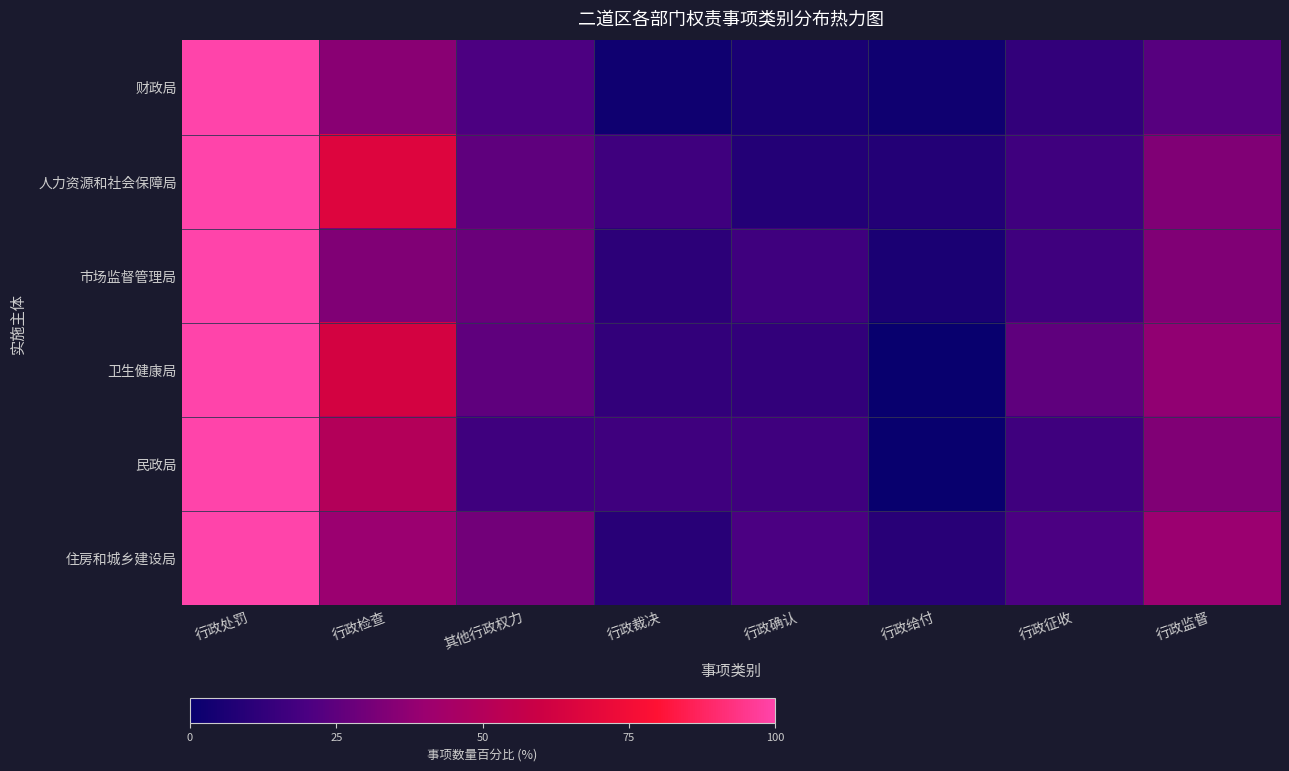

Reading right to left, extract all data points from this chart.

财政局: 行政监督=23.1	行政征收=12.8	行政给付=2.6	行政确认=5.1	行政裁决=2.6	其他行政权力=20.5	行政检查=35.9	行政处罚=100.0
人力资源和社会保障局: 行政监督=33.3	行政征收=16.7	行政给付=8.3	行政确认=8.3	行政裁决=16.7	其他行政权力=25.0	行政检查=66.7	行政处罚=100.0
市场监督管理局: 行政监督=33.3	行政征收=16.7	行政给付=5.6	行政确认=16.7	行政裁决=11.1	其他行政权力=27.8	行政检查=33.3	行政处罚=100.0
卫生健康局: 行政监督=37.5	行政征收=25.0	行政给付=0.0	行政确认=12.5	行政裁决=12.5	其他行政权力=25.0	行政检查=62.5	行政处罚=100.0
民政局: 行政监督=33.3	行政征收=16.7	行政给付=0.0	行政确认=16.7	行政裁决=16.7	其他行政权力=16.7	行政检查=50.0	行政处罚=100.0
住房和城乡建设局: 行政监督=40.0	行政征收=20.0	行政给付=10.0	行政确认=20.0	行政裁决=10.0	其他行政权力=30.0	行政检查=40.0	行政处罚=100.0